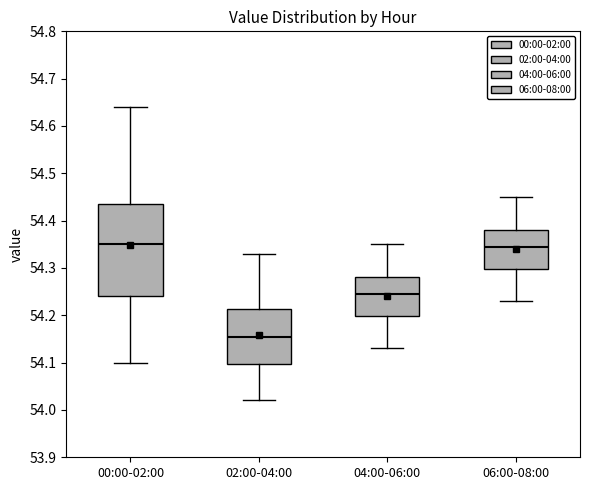

Where does the median line of the box for 06:00-08:00 sit on the y-axis? The values are not printed on the chart, so give them approximately, as read against the axis.

54.35